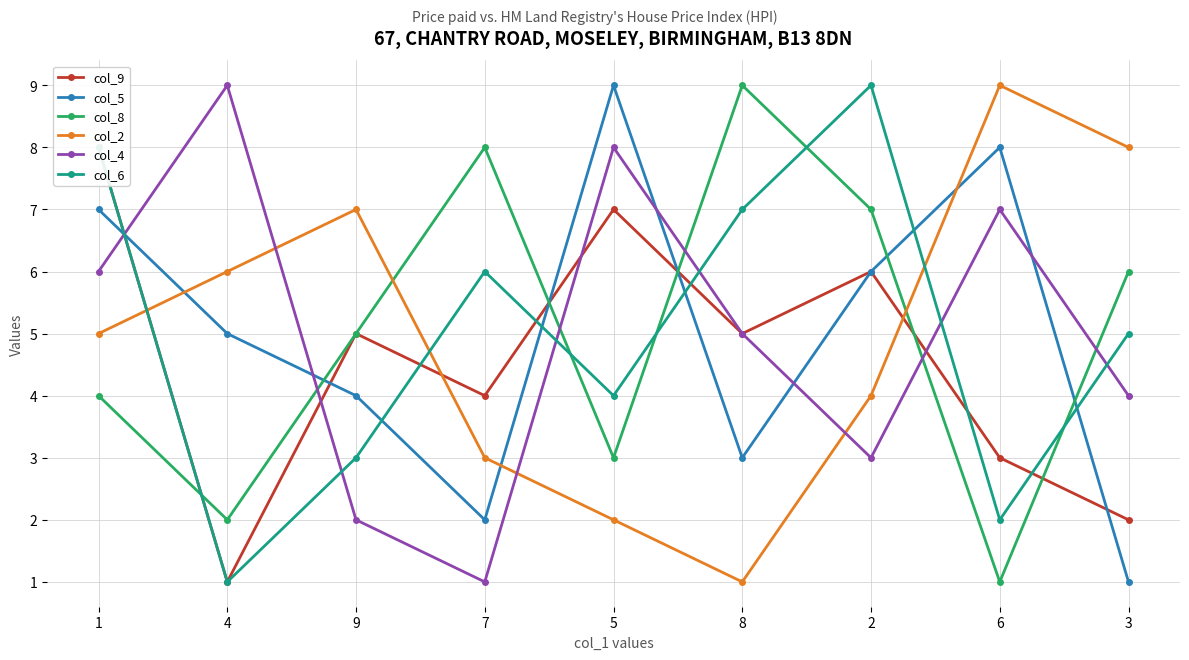

At which label does col_8 reach its peak?

8